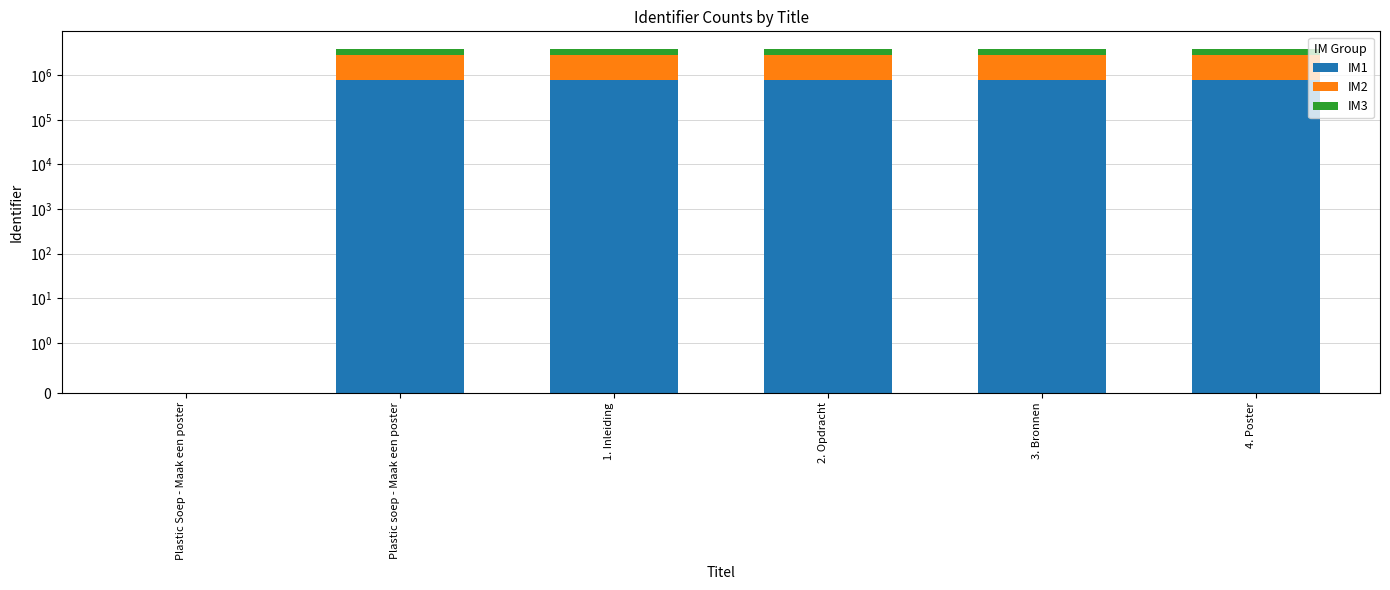

Reading left to right, list all the values displayed in this chart.

IM1: 0.0	792704.2	792704.6	792705.0	792705.4	792706.6
IM2: 0.0	1981760.5	1981761.5	1981762.5	1981763.5	1981766.5
IM3: 0.0	1189056.3	1189056.9	1189057.5	1189058.1	1189059.9